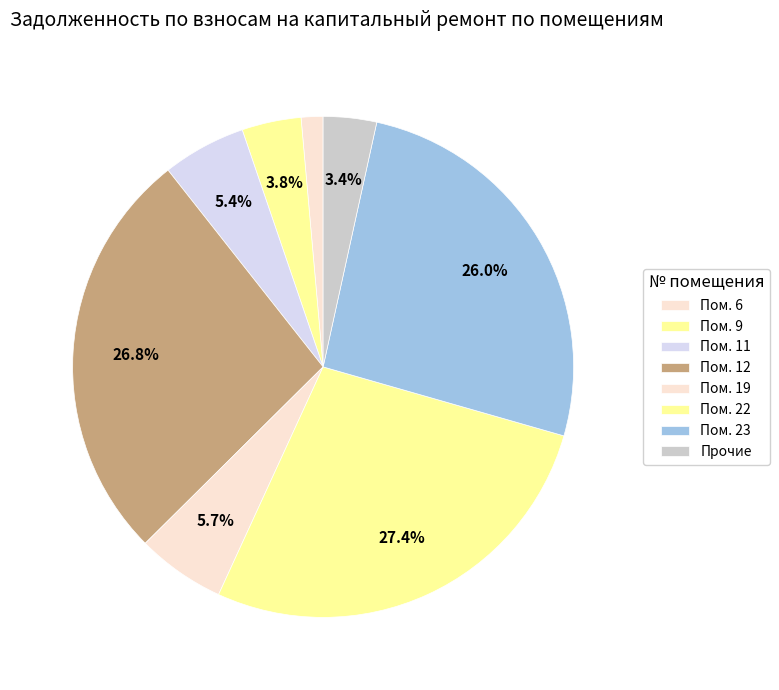

How many slices are in this pie chart?

8